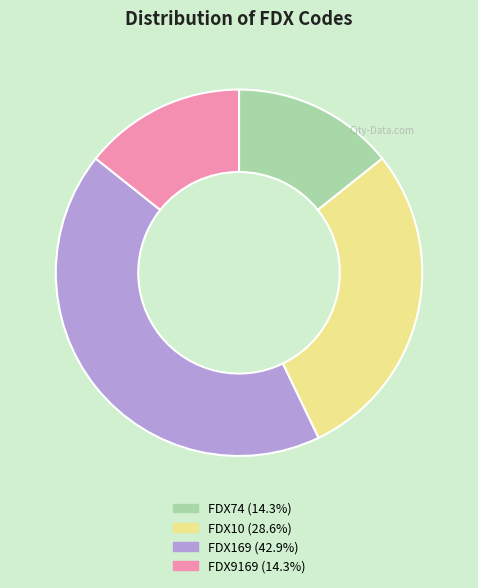

How many segments does this pie chart have?

4